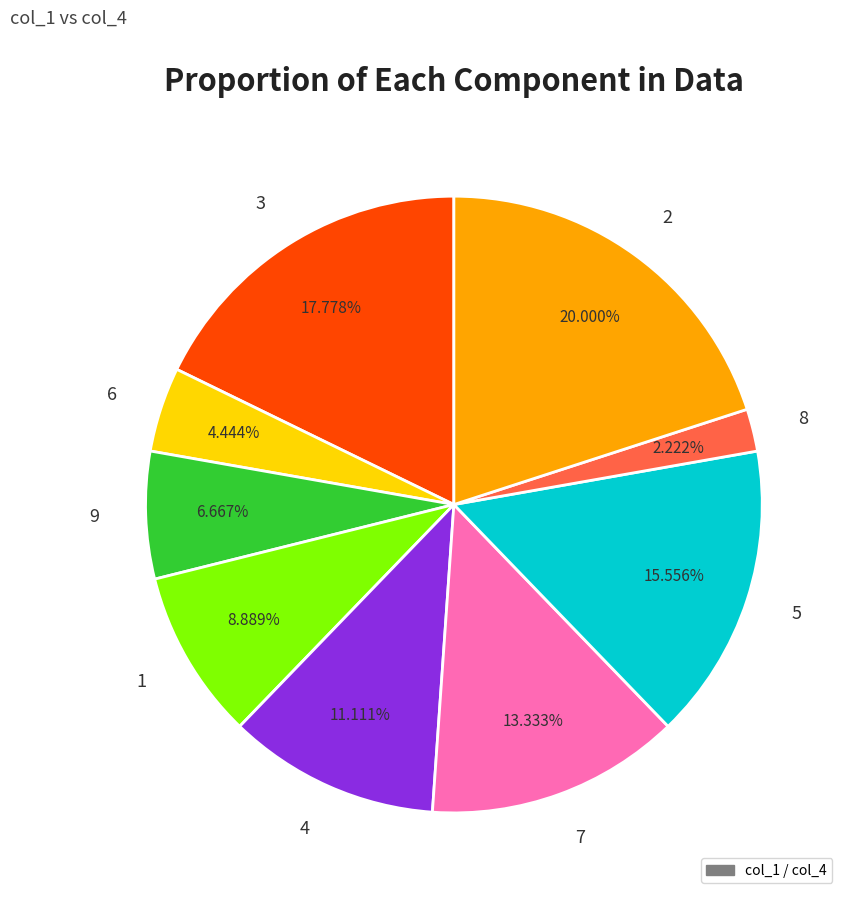

What is the total percentage of 3 and 6?

22.2%